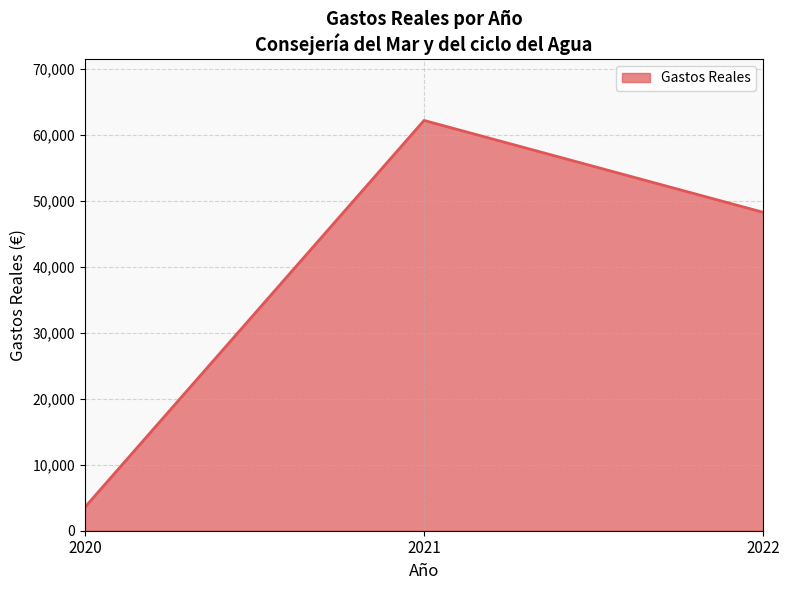

Which category has the highest value across all series?

2021